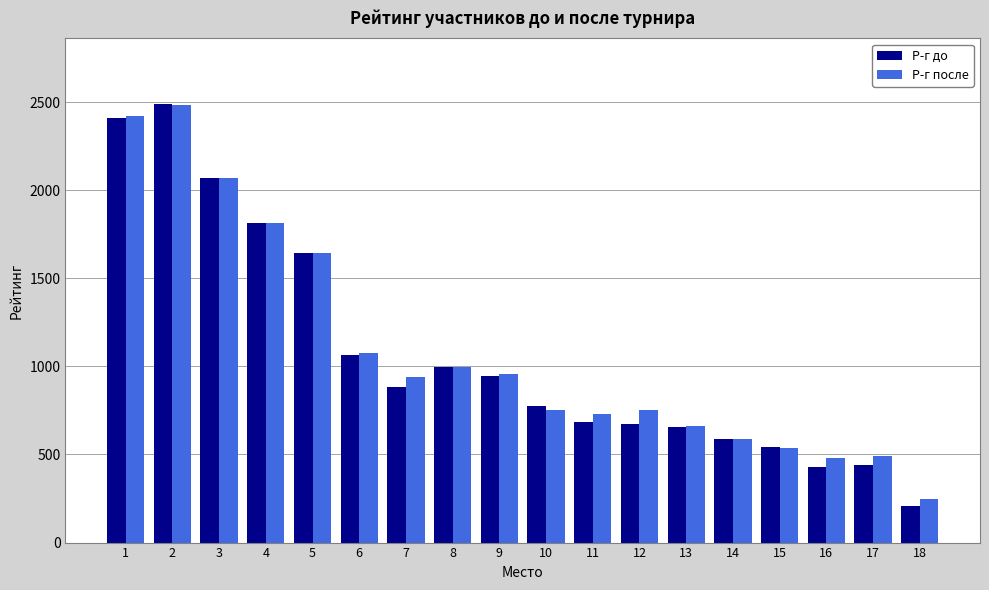

Is it true that Р-г после equals 959 at 9?

True